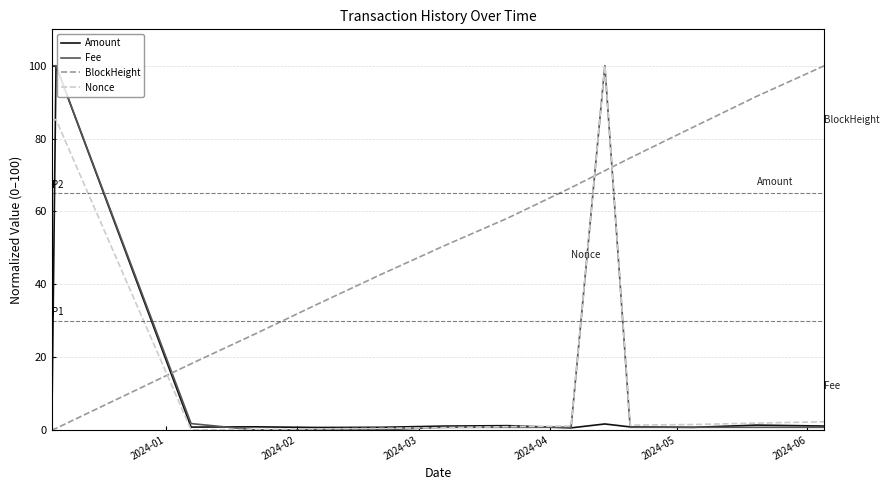

Which series has the largest total across all categories?

BlockHeight